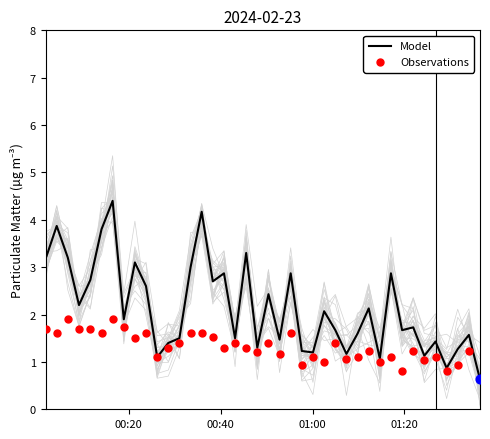

Which series has the largest Y range (max minus min)?

Model